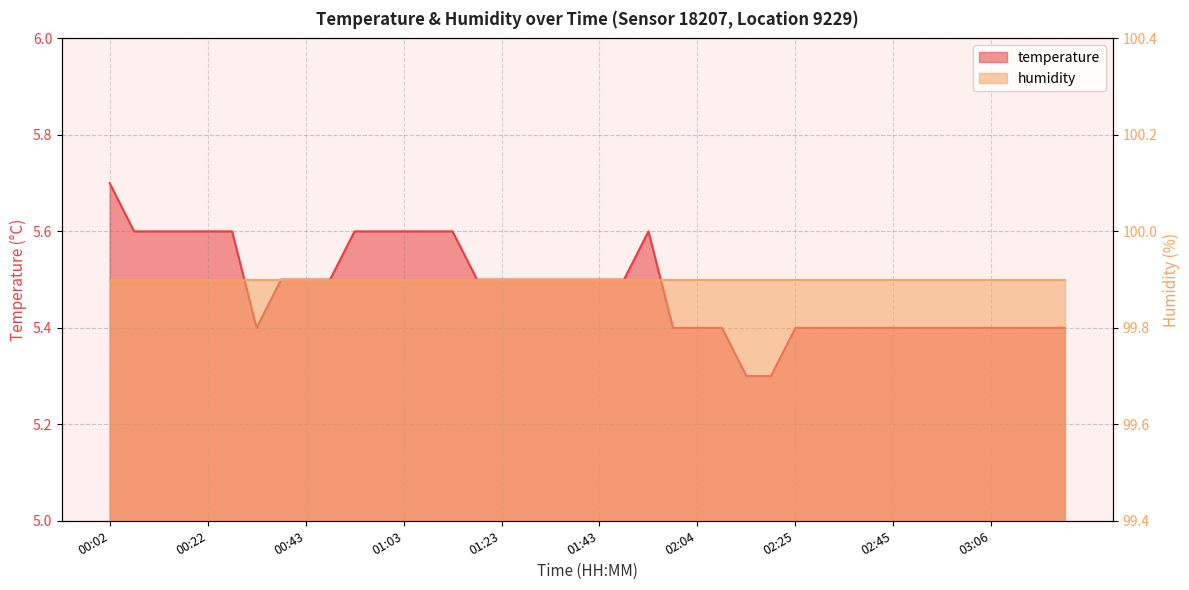

Is it true that the value at 01:58 is 5.4?

True